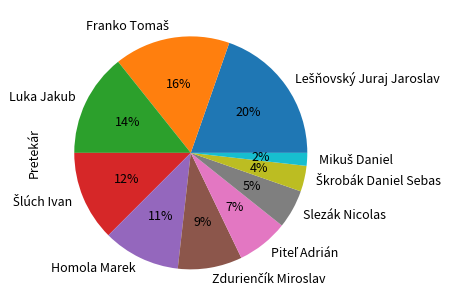

To the nearest percent, what is the difference between the largest and smallest slice percentages?

18%